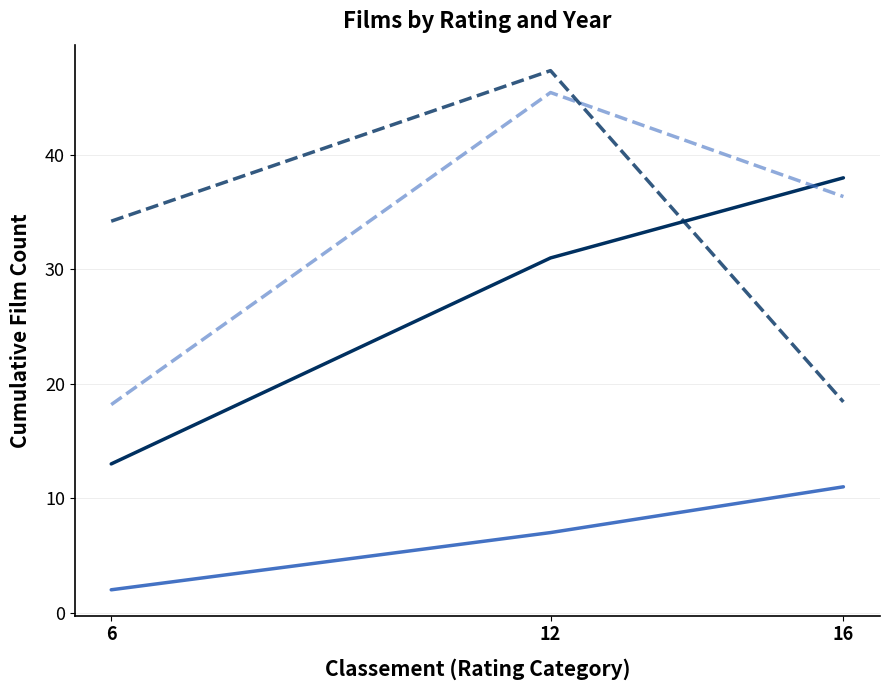

What is the maximum value shown in the chart?

47.4